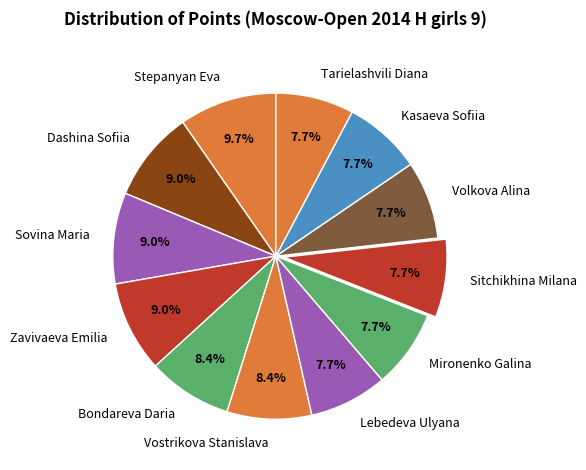

What percentage is NOT represented by Sovina Maria?

91.0%